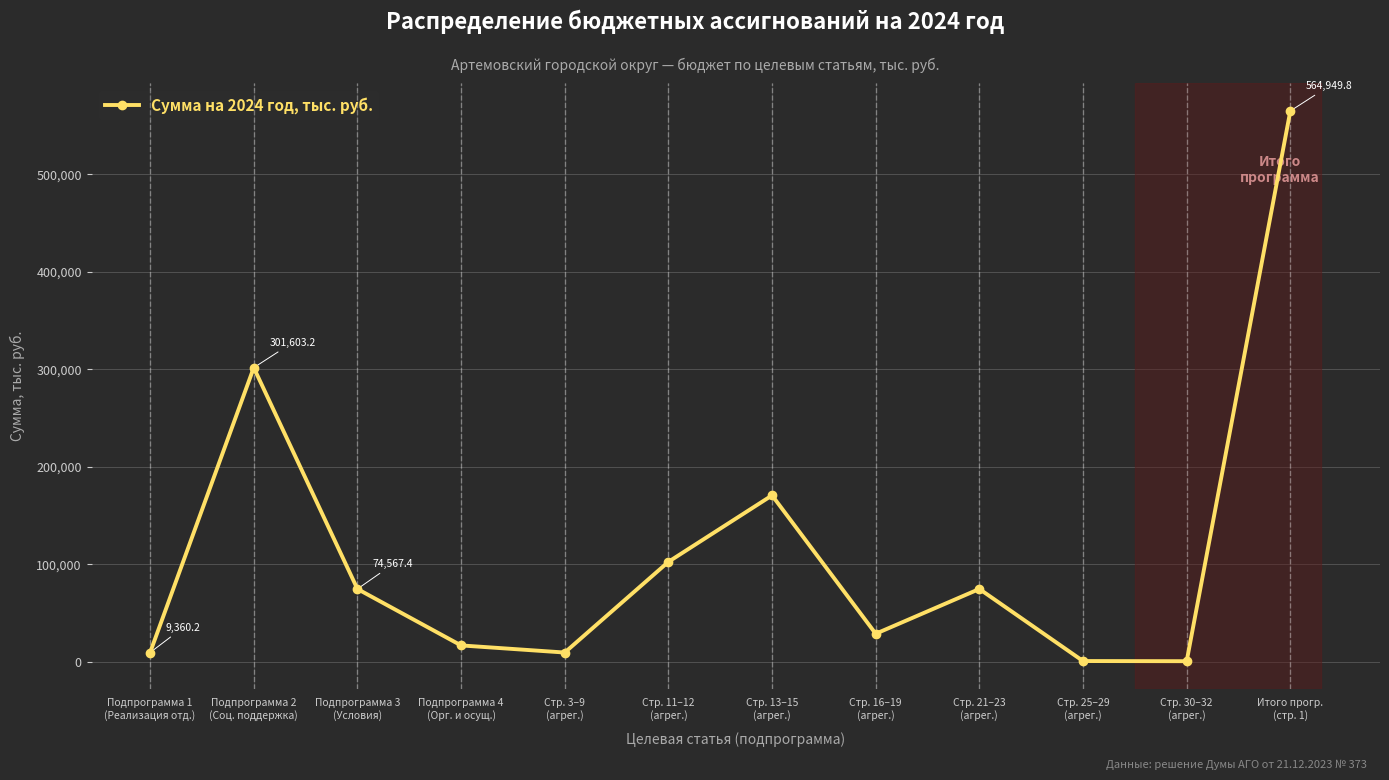

True or false: there are more than 2 points higher than both neighbors.

True